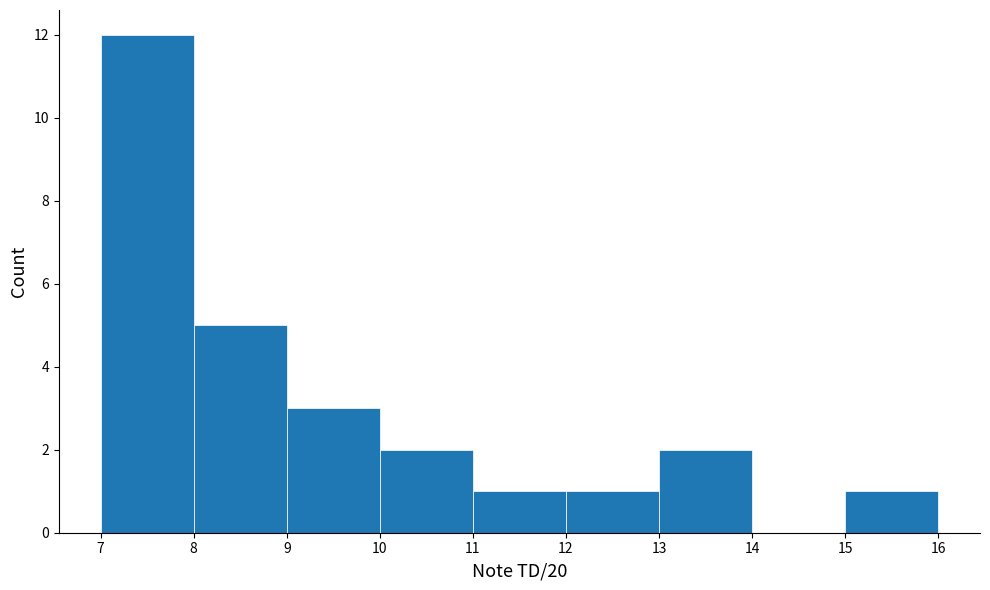

Reading left to right, list every bar in this chart as the range it spans on the x-axis followed by its height. The values are not printed on the chart, so give them approximately, as read against the axis.

7 to 8: 12
8 to 9: 5
9 to 10: 3
10 to 11: 2
11 to 12: 1
12 to 13: 1
13 to 14: 2
14 to 15: 0
15 to 16: 1